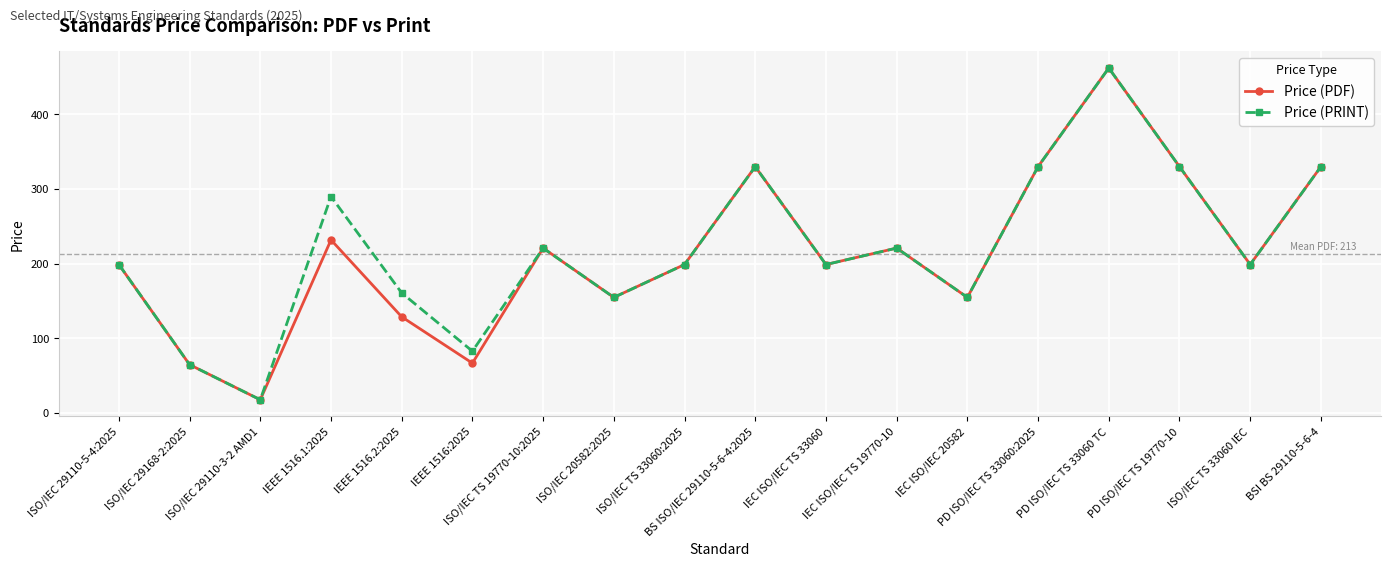

What is the sum of all Price (PRINT) values?

3947